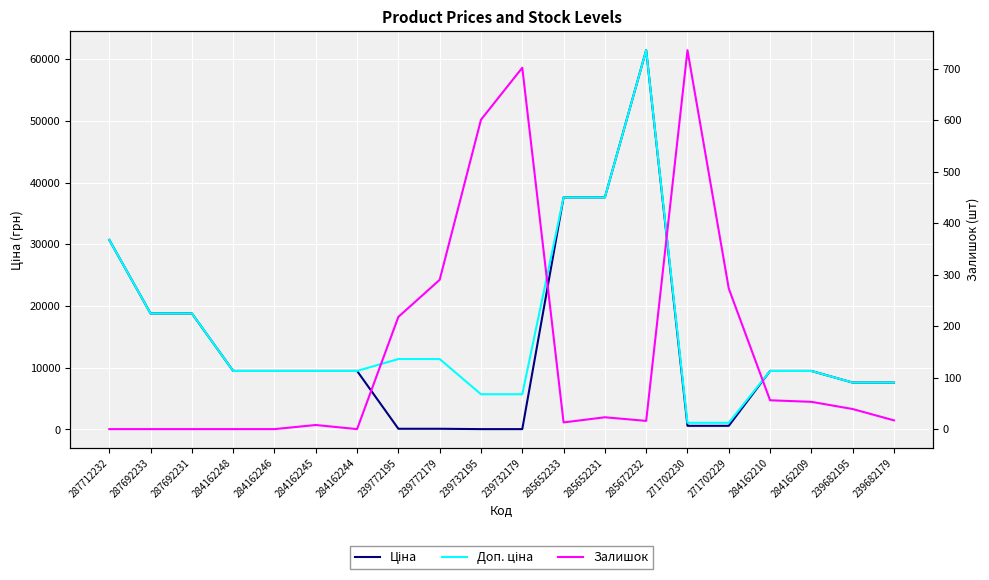

What is the value of the Доп. ціна point at the 20th from the left?

7596.5